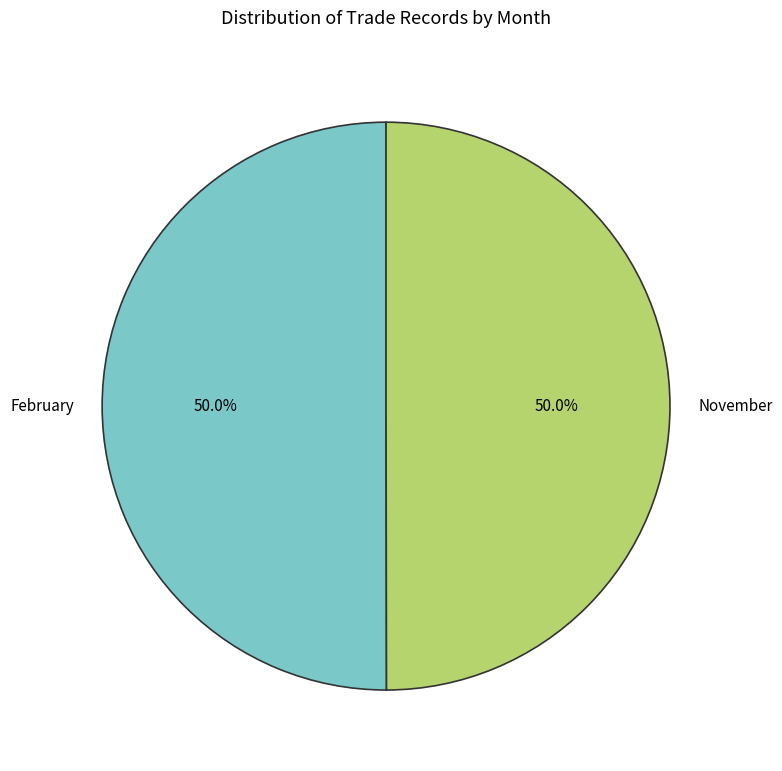

What portion of the pie excludes November?

50.0%